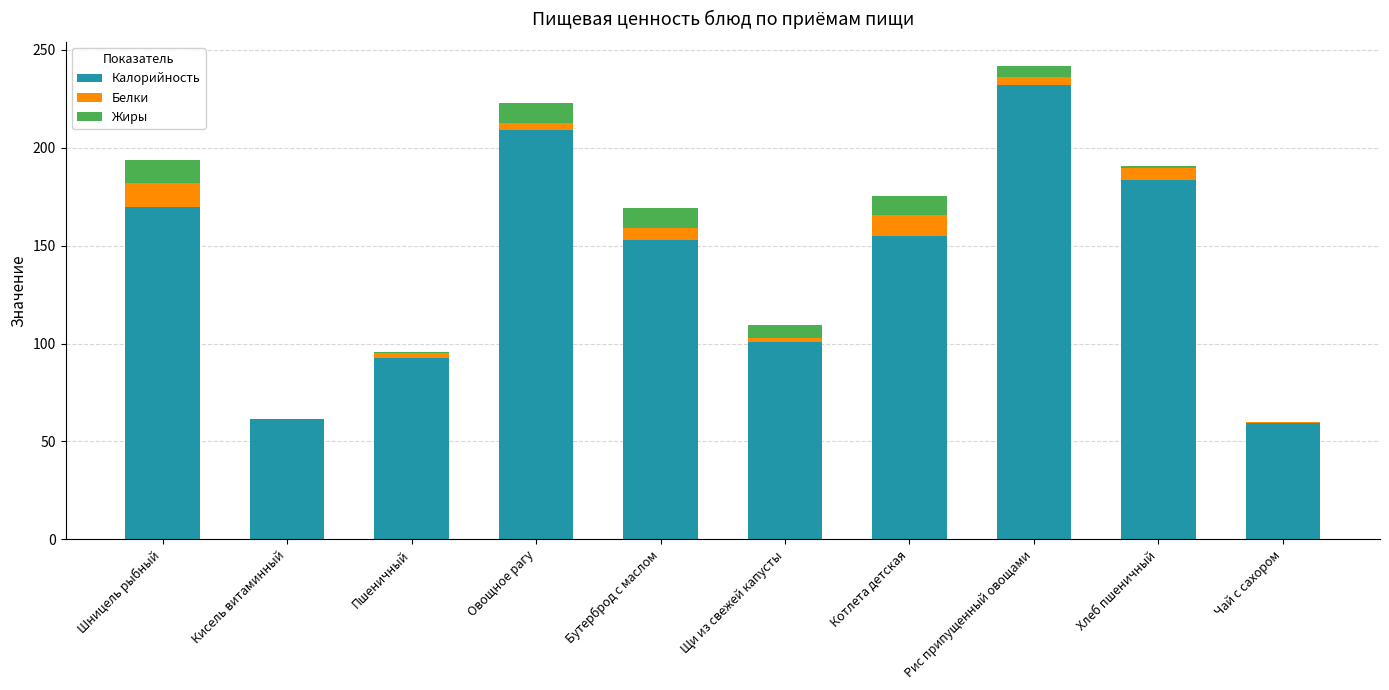

Are the bars horizontal?

No